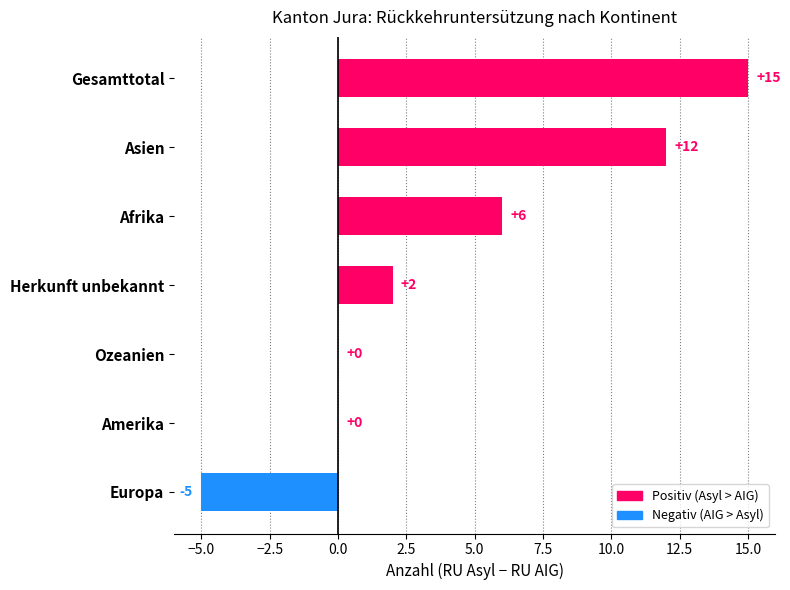

What is the average value?

4